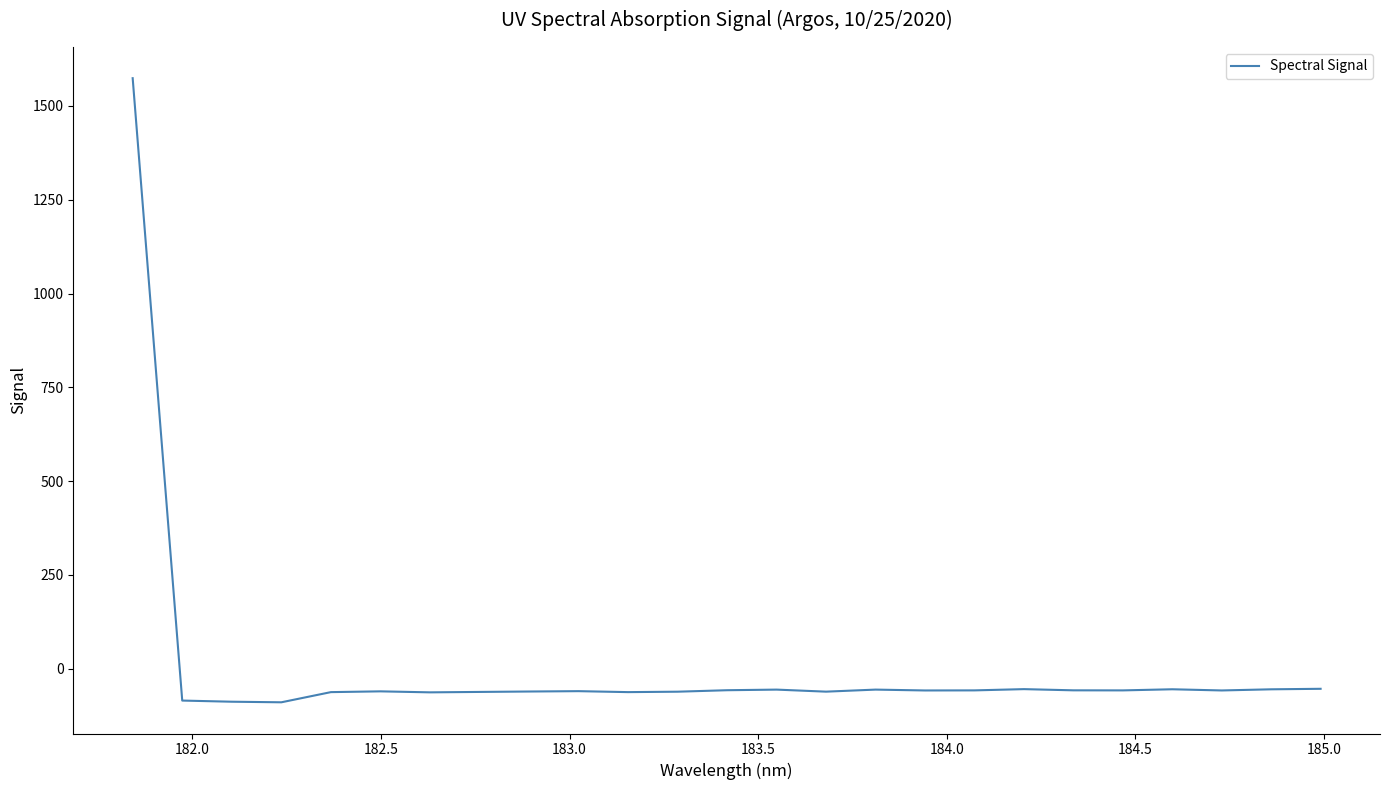

What is the maximum value shown in the chart?

1574.0